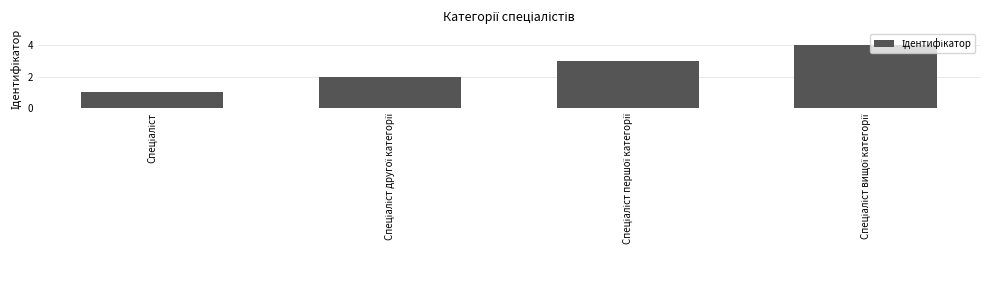

What is the sum of all values?

10